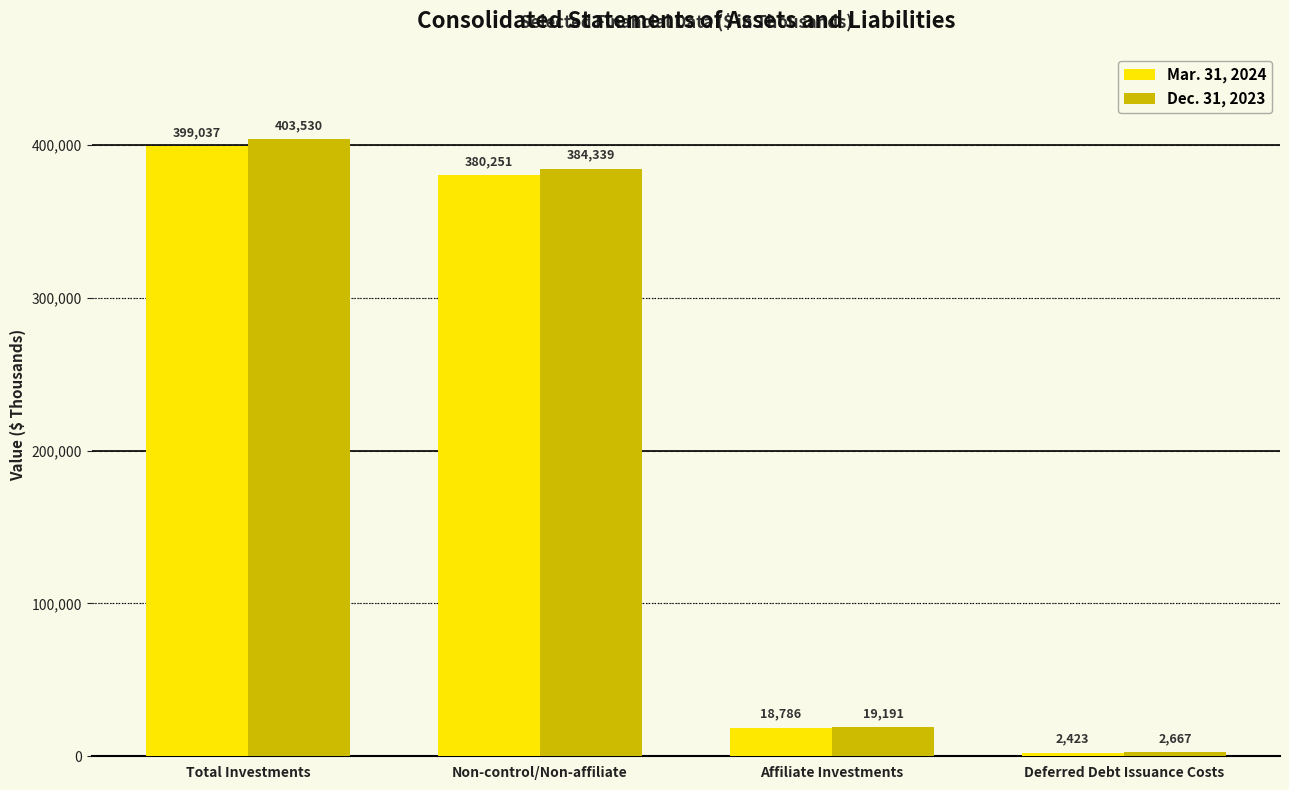

What is the label of the 2nd bar from the left?

Non-control/Non-affiliate